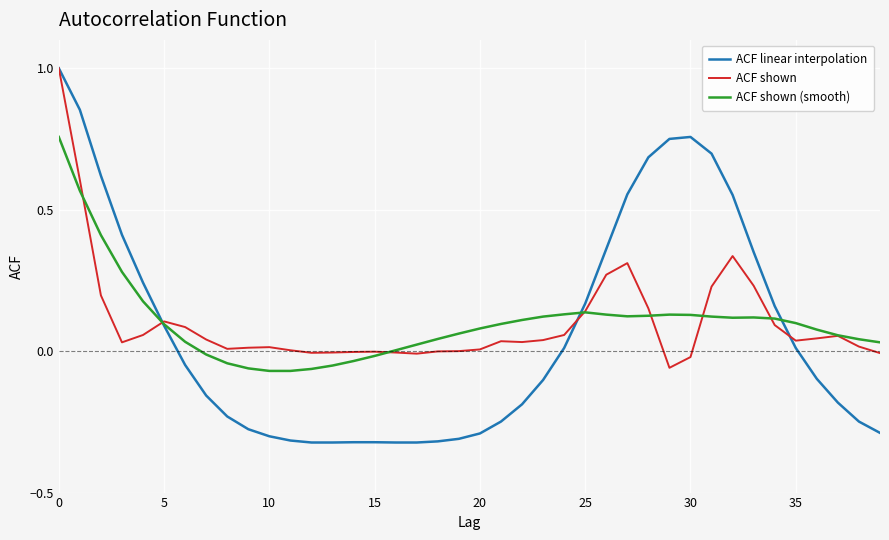

What is the maximum value shown in the chart?

1.0